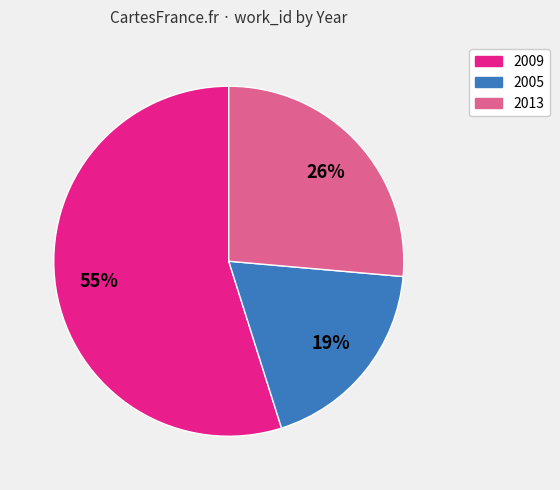

The 2005 slice represents 19% of the pie. True or false?

True